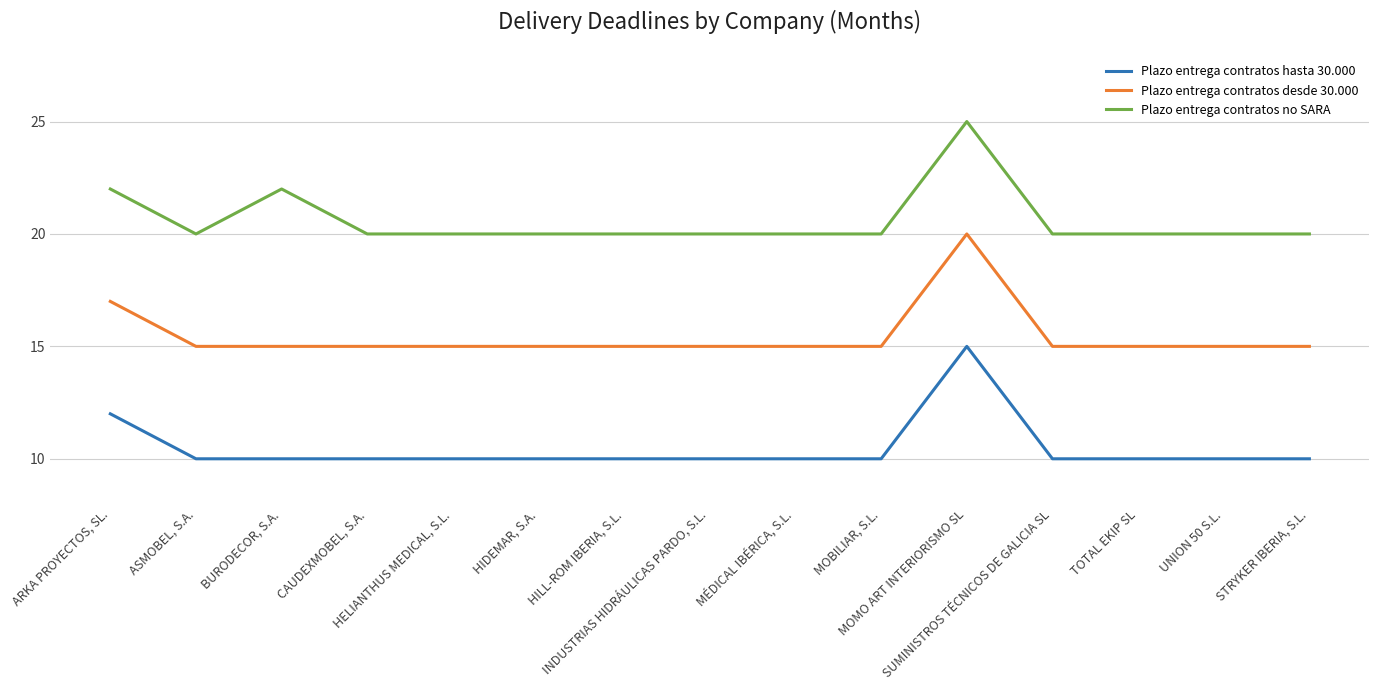

What is the approximate value of Plazo entrega contratos desde 30.000 at UNION 50 S.L.?

15